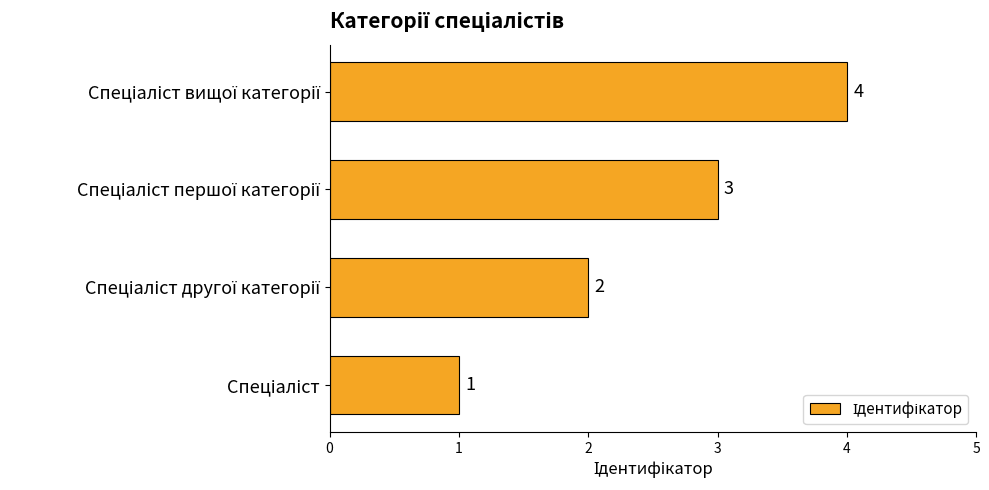

What is the greatest value displayed?

4